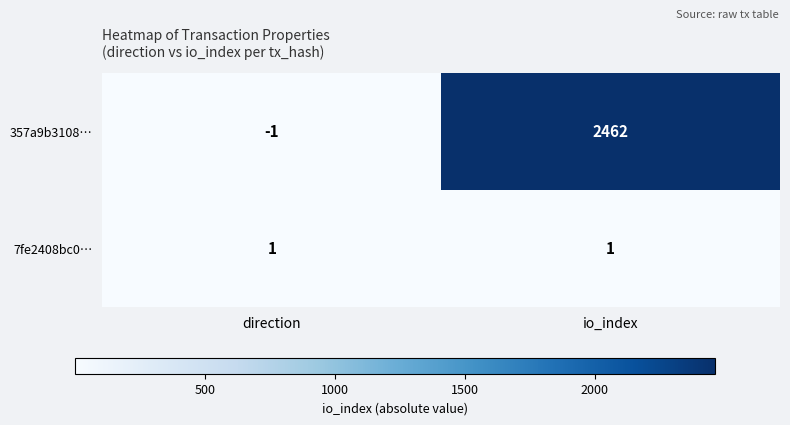

Count the number of data series in this chart.

2